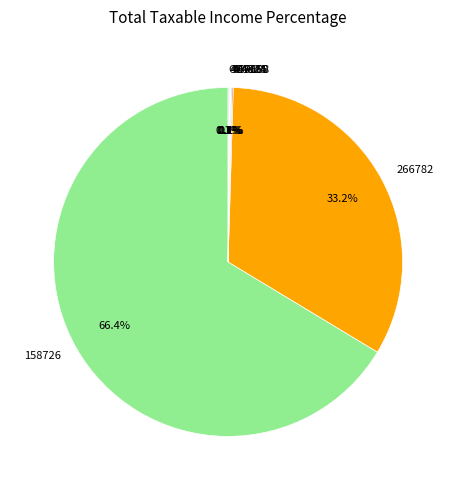

Is 158726 the majority of the pie?

Yes